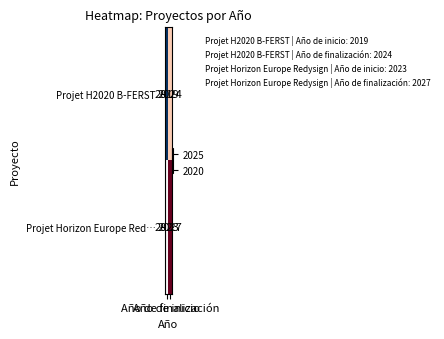

What is the minimum value for Projet Horizon Europe Red…?

2023